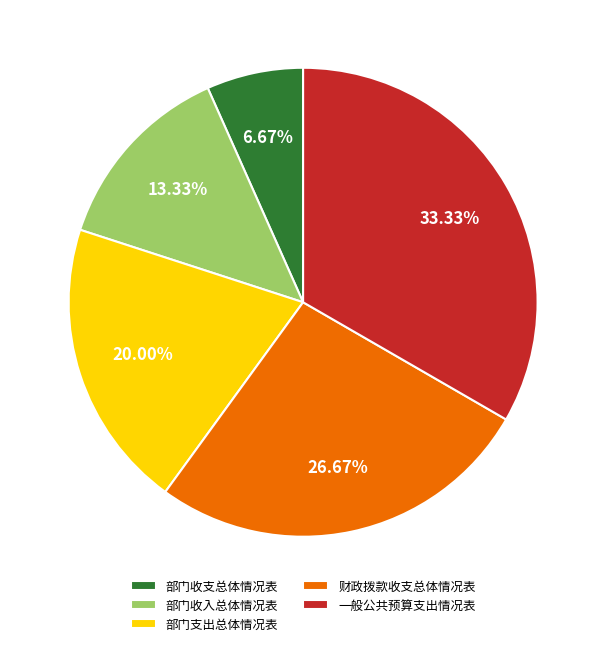

How many slices are in this pie chart?

5